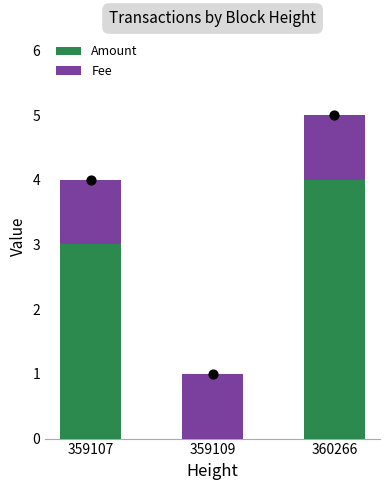

At how many categories does at least one series exceed 0?

3